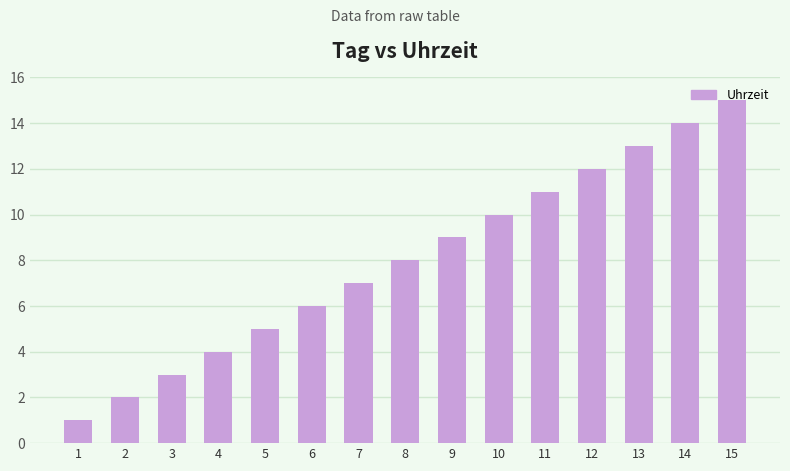

Reading right to left, extract all data points from this chart.

15=15	14=14	13=13	12=12	11=11	10=10	9=9	8=8	7=7	6=6	5=5	4=4	3=3	2=2	1=1